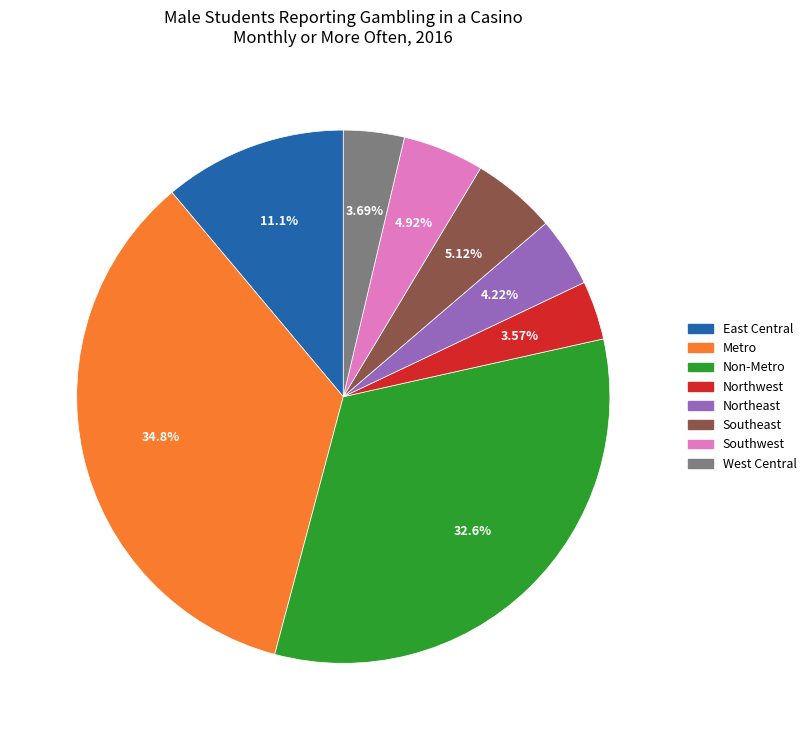

Between West Central and Southwest, which is larger?

Southwest